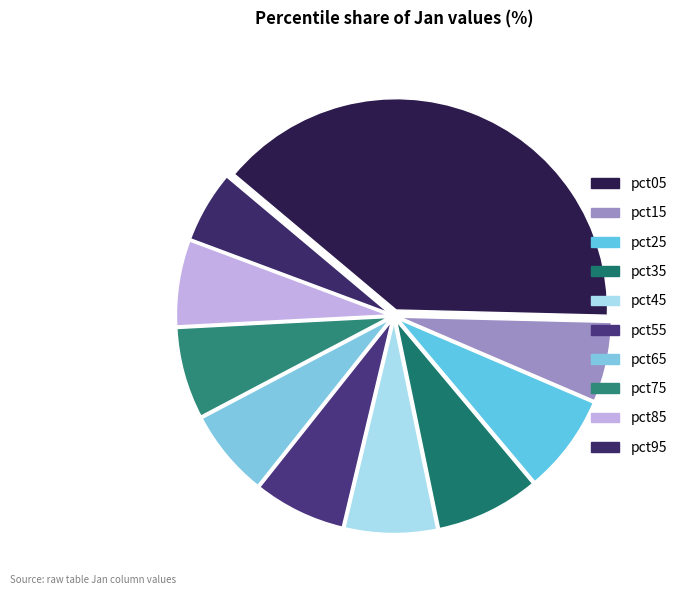

Which has a higher value, pct25 or pct75?

pct25